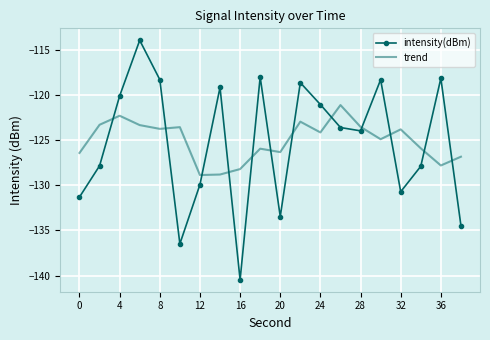

How many intersections are there between trend and intensity(dBm)?

12